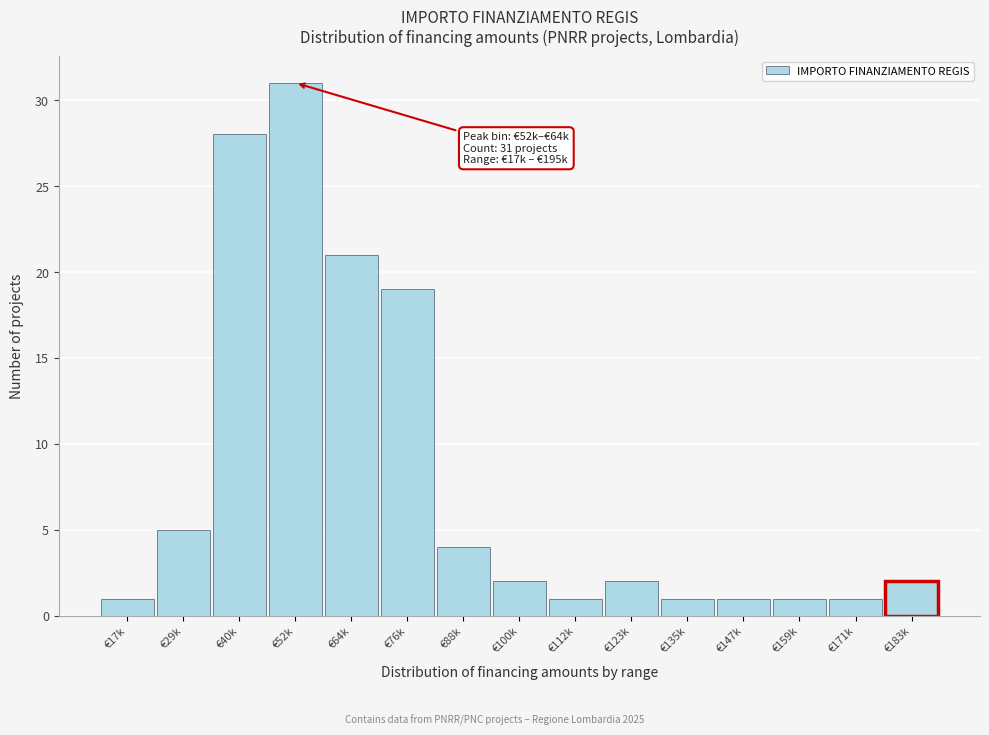

Reading left to right, transcribe all the data shown in this chart.

1	5	28	31	21	19	4	2	1	2	1	1	1	1	2